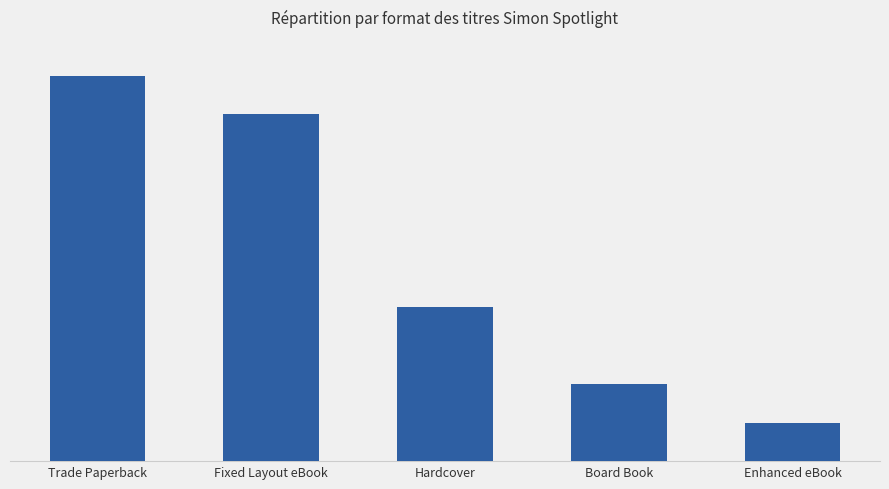

List the labels in order of value, largest first.

Trade Paperback, Fixed Layout eBook, Hardcover, Board Book, Enhanced eBook